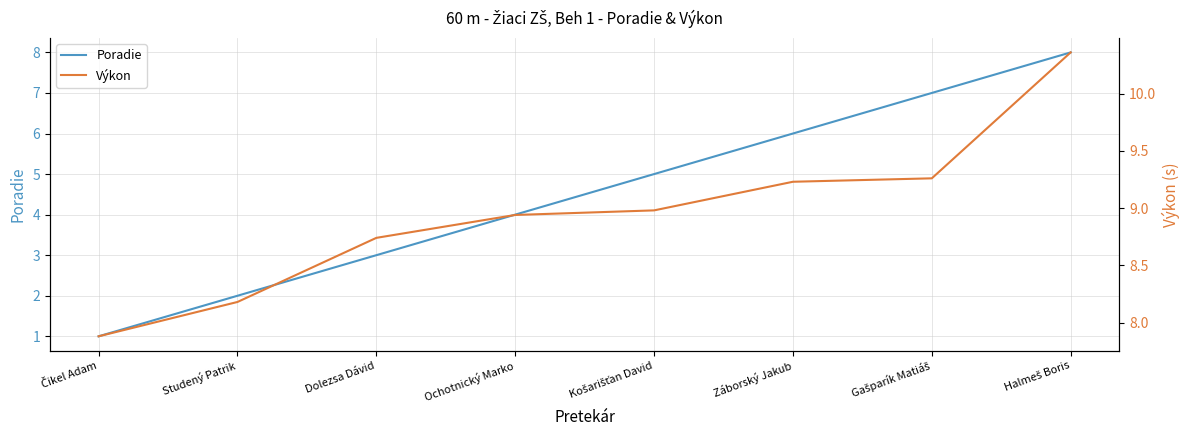

At which category is the sum across all series the highest?

Halmeš Boris